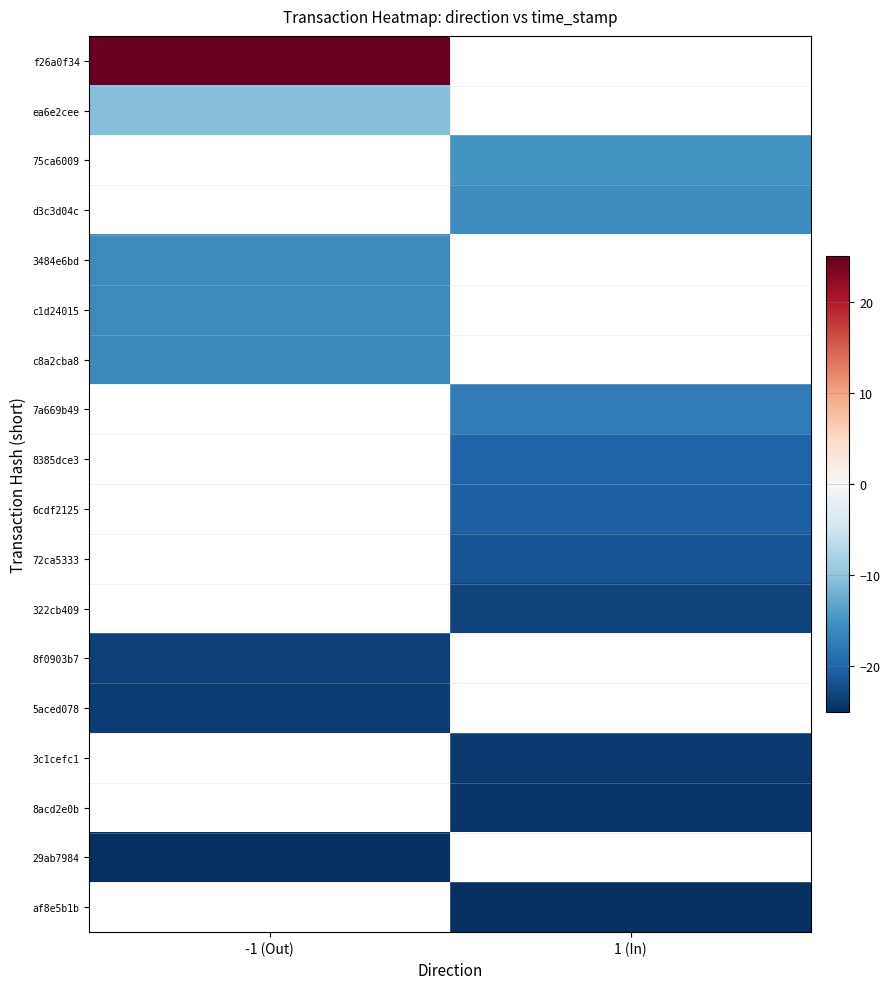

How many negative values does the 8acd2e0b series have?

1